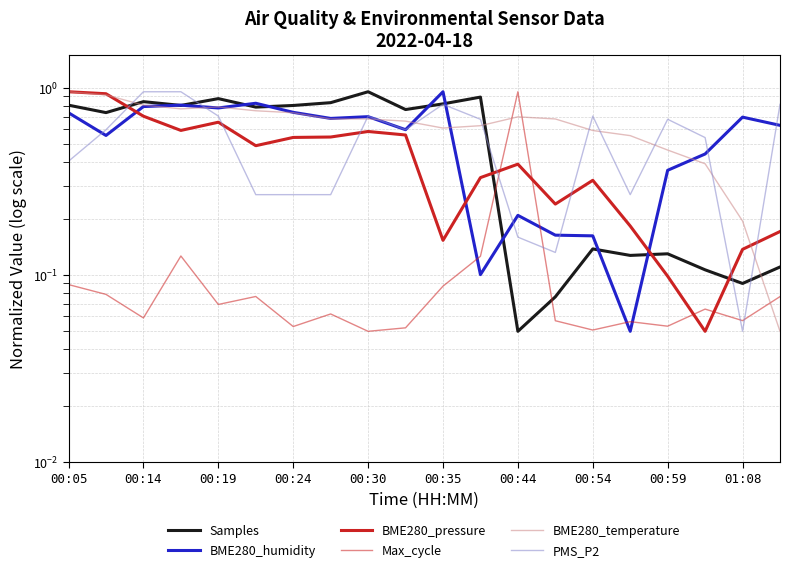

What are all the series names shown in the legend?

Samples, BME280_humidity, BME280_pressure, Max_cycle, BME280_temperature, PMS_P2